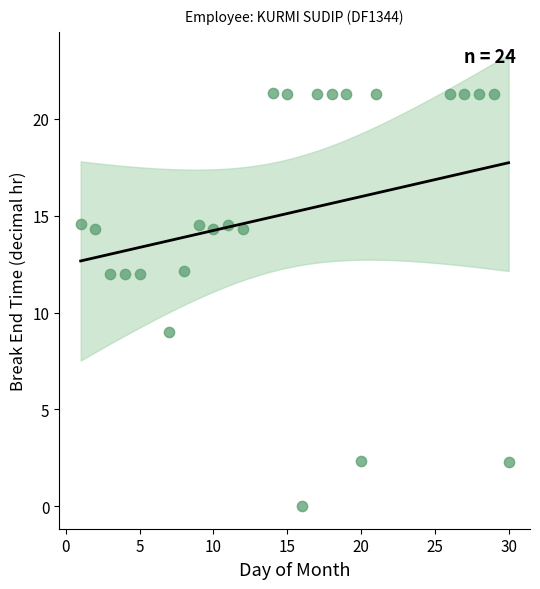

What Y value in the scatter plot is closest to 10?

9.0